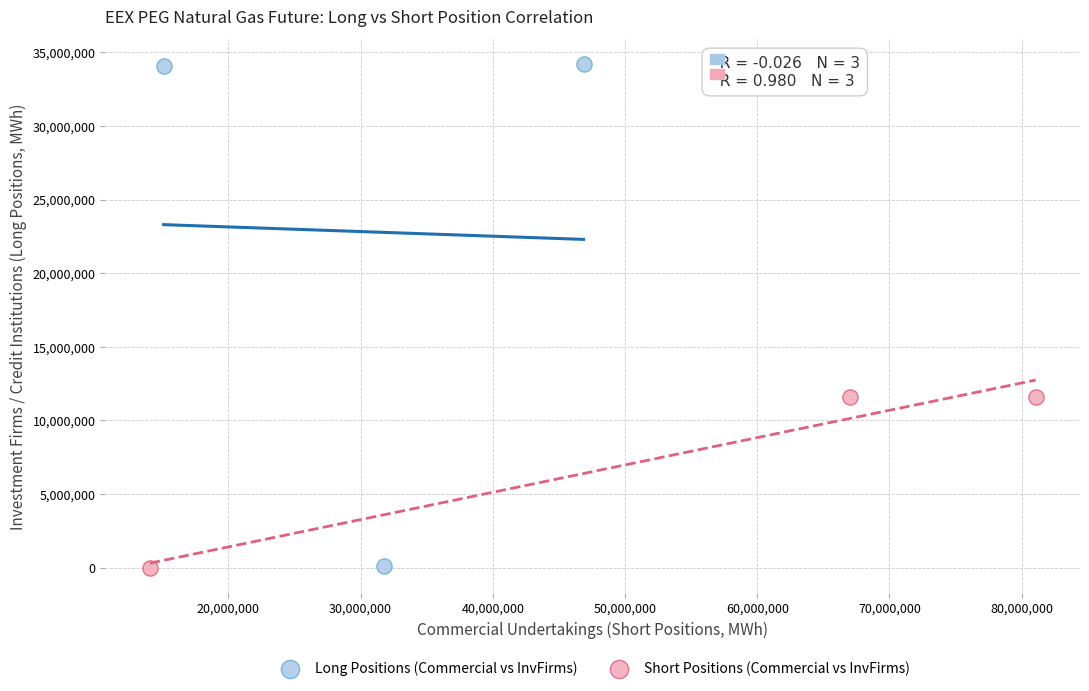

Which series reaches the maximum Y coordinate?

Long Positions (Commercial vs InvFirms)